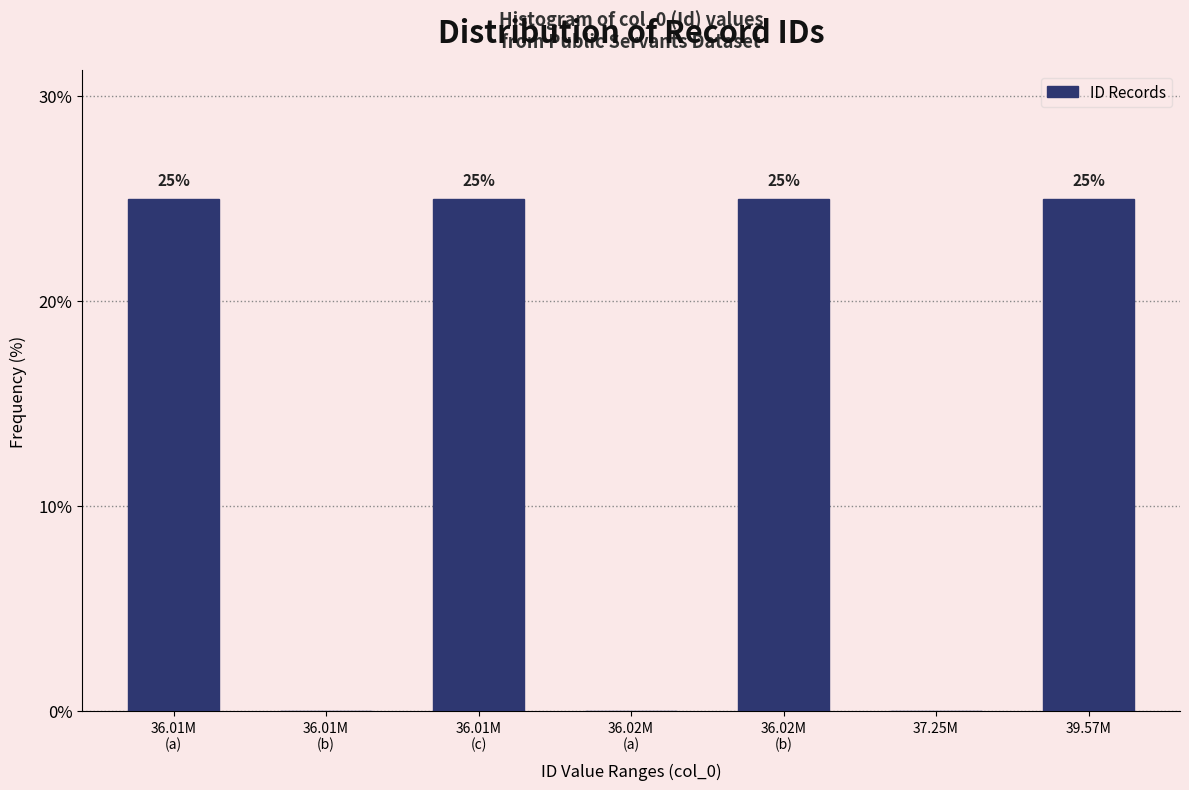

What is the sum of all values?

100